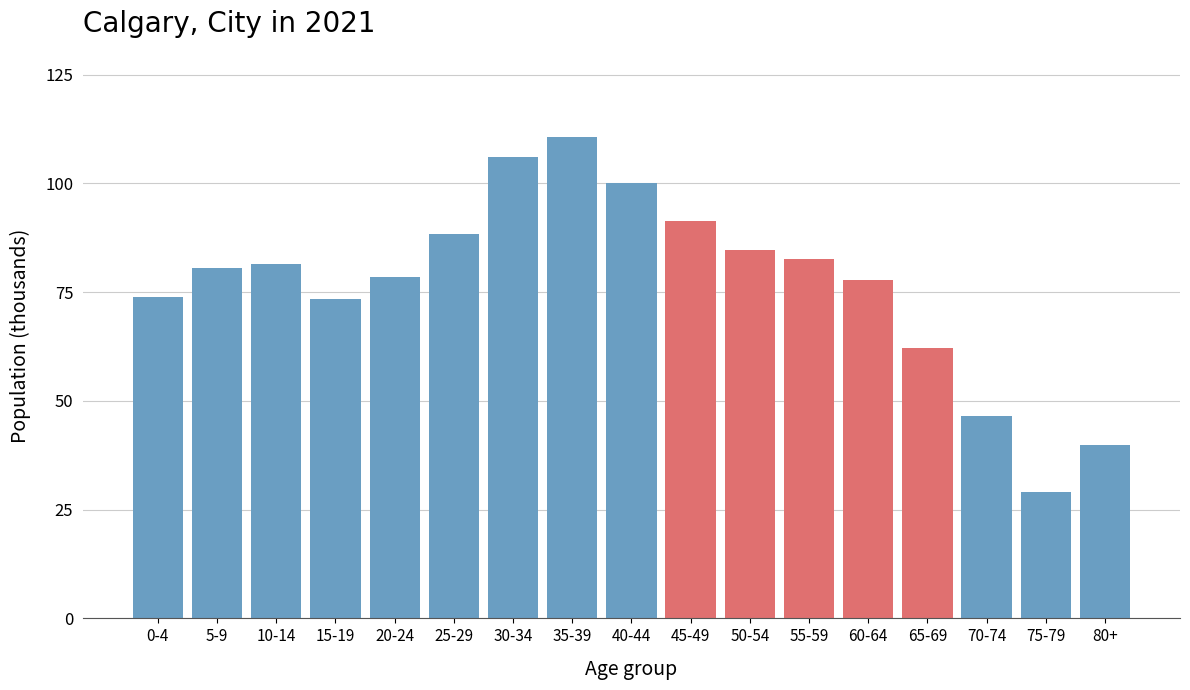

What is the ratio of the value at 65-69 to the value at 0-4?

0.8